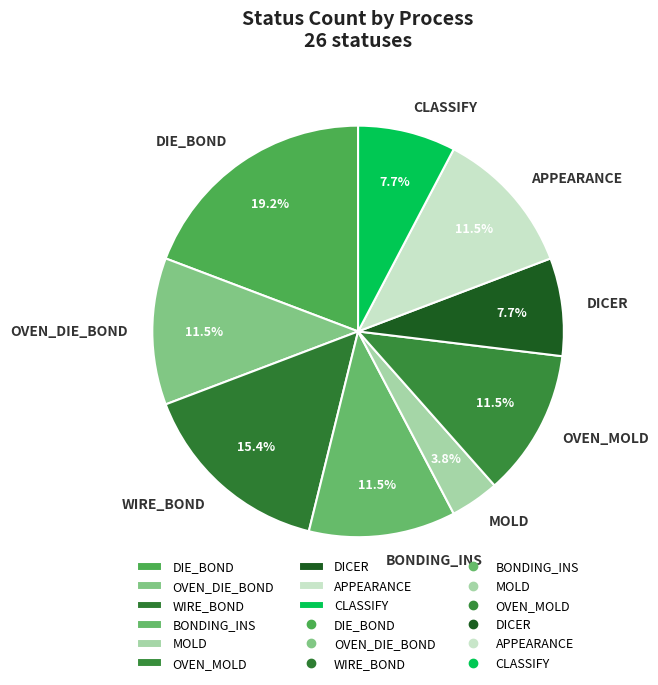

To the nearest percent, what is the combined percentage of DIE_BOND and OVEN_DIE_BOND?

31%